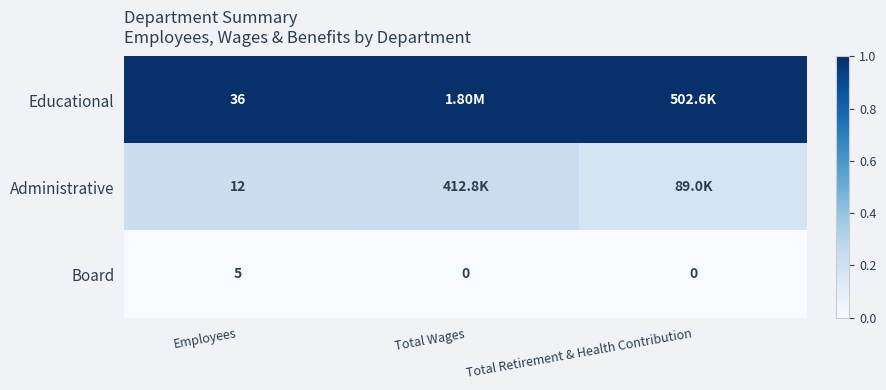

Is the value of Administrative at Employees greater than the value of Educational at Employees?

No